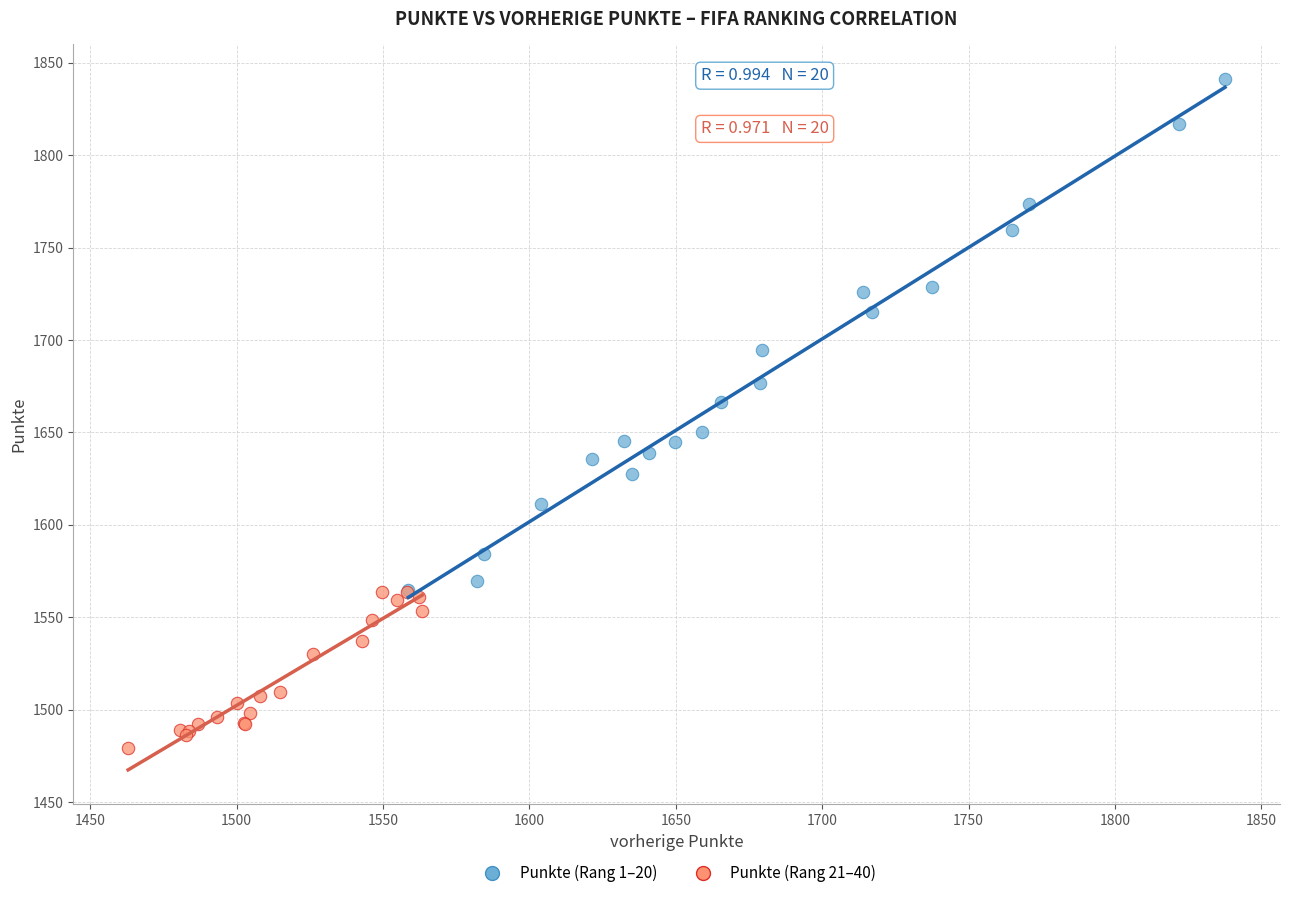

Which series reaches the minimum Y coordinate?

Punkte (Rang 21–40)